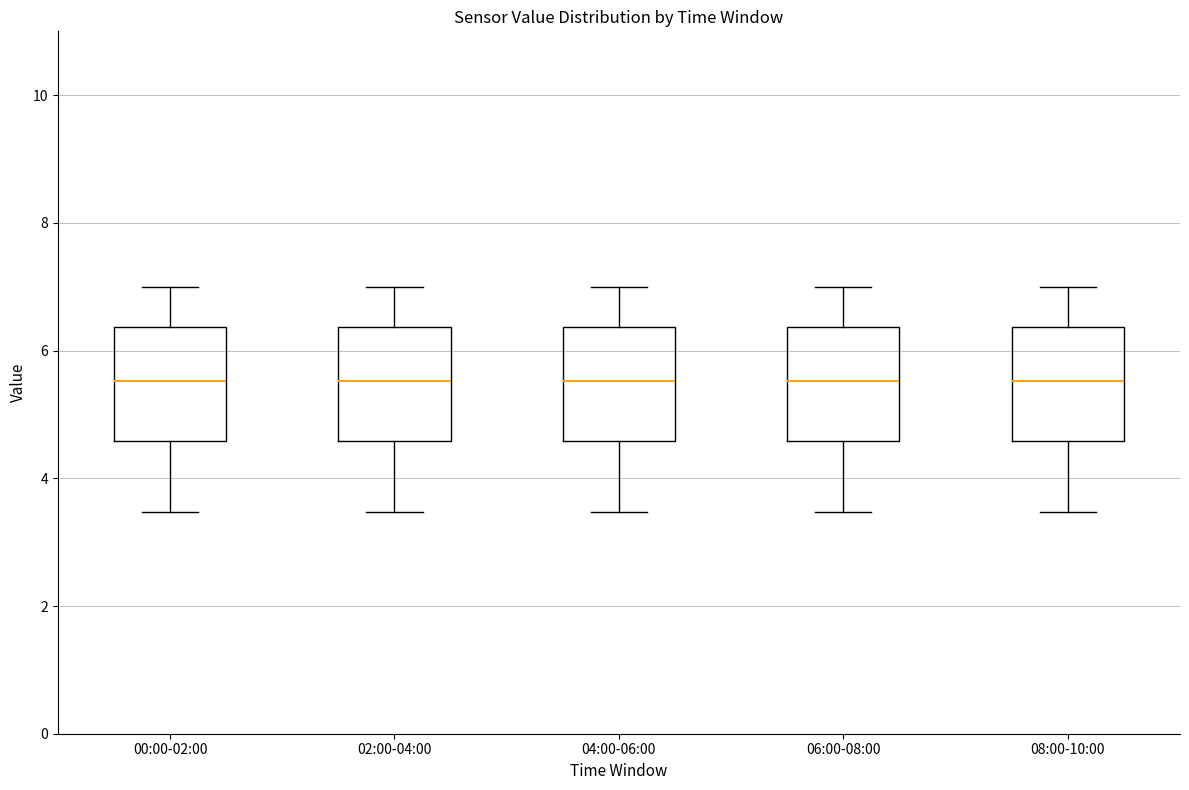

Reading left to right, read every box against the y-axis: the position of its median line, the range the box covers, and the ends of its whiskers. The values are not printed on the chart, so give them approximately, as read against the axis.

00:00-02:00: median 5.6, box 4.6 to 6.4, whiskers 3.4 to 7.0
02:00-04:00: median 5.6, box 4.6 to 6.4, whiskers 3.4 to 7.0
04:00-06:00: median 5.6, box 4.6 to 6.4, whiskers 3.4 to 7.0
06:00-08:00: median 5.6, box 4.6 to 6.4, whiskers 3.4 to 7.0
08:00-10:00: median 5.6, box 4.6 to 6.4, whiskers 3.4 to 7.0